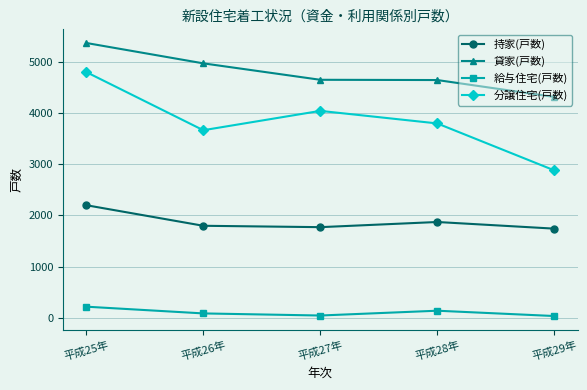

The 給与住宅(戸数) series shows 30 at 平成29年. True or false?

True